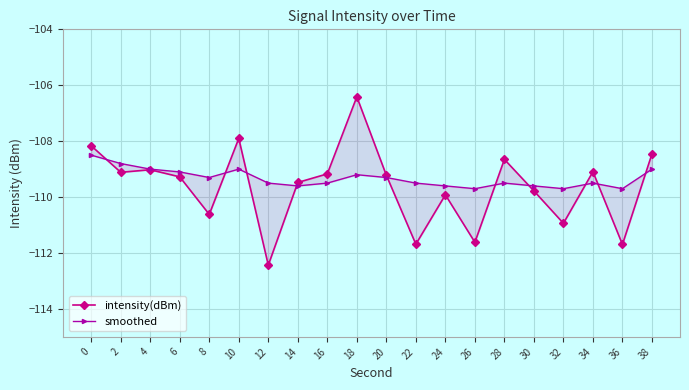

Reading right to left, list all the values displayed in this chart.

intensity(dBm): 38=-108.5	36=-111.7	34=-109.1	32=-110.9	30=-109.8	28=-108.7	26=-111.6	24=-109.9	22=-111.7	20=-109.2	18=-106.4	16=-109.2	14=-109.5	12=-112.4	10=-107.9	8=-110.6	6=-109.3	4=-109.0	2=-109.1	0=-108.2
smoothed: 38=-109.0	36=-109.7	34=-109.5	32=-109.7	30=-109.6	28=-109.5	26=-109.7	24=-109.6	22=-109.5	20=-109.3	18=-109.2	16=-109.5	14=-109.6	12=-109.5	10=-109.0	8=-109.3	6=-109.1	4=-109.0	2=-108.8	0=-108.5